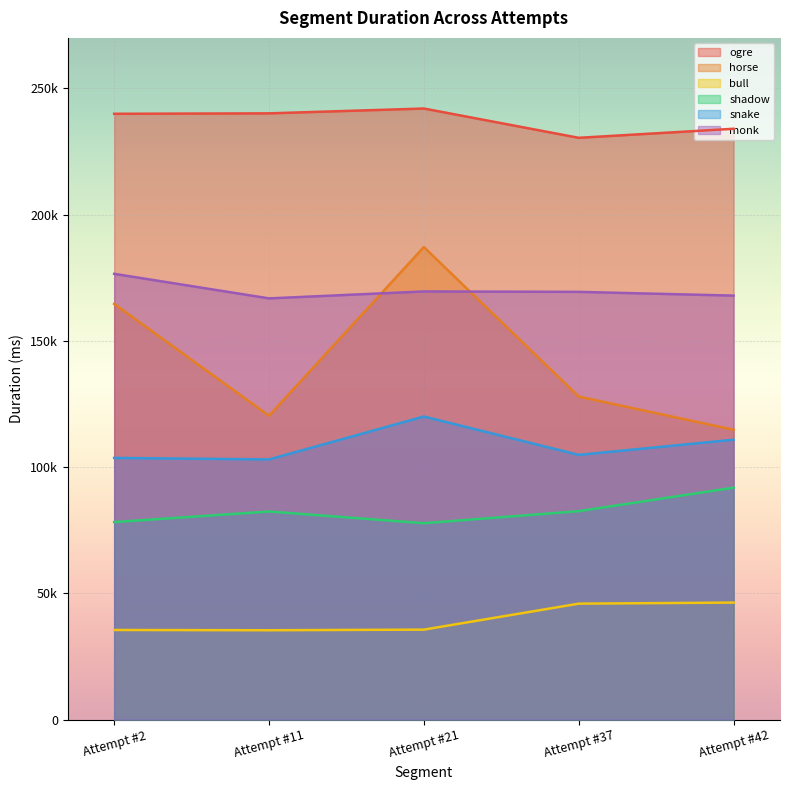

What are all the series names shown in the legend?

ogre, horse, bull, shadow, snake, monk